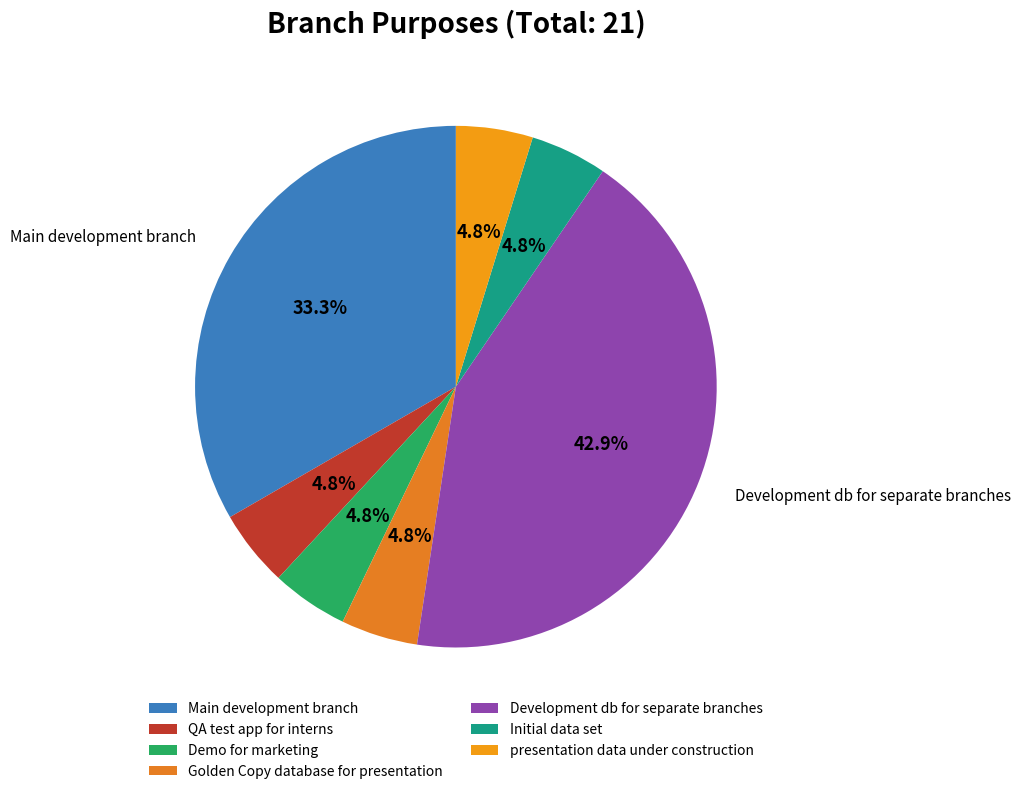

Count the number of slices in the pie.

7